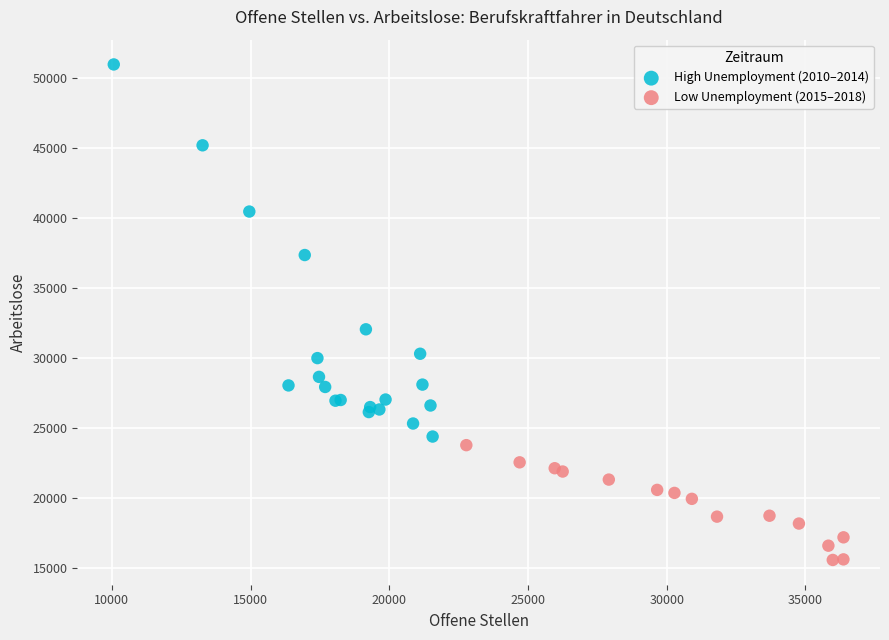

Which series reaches the minimum Y coordinate?

Low Unemployment (2015–2018)